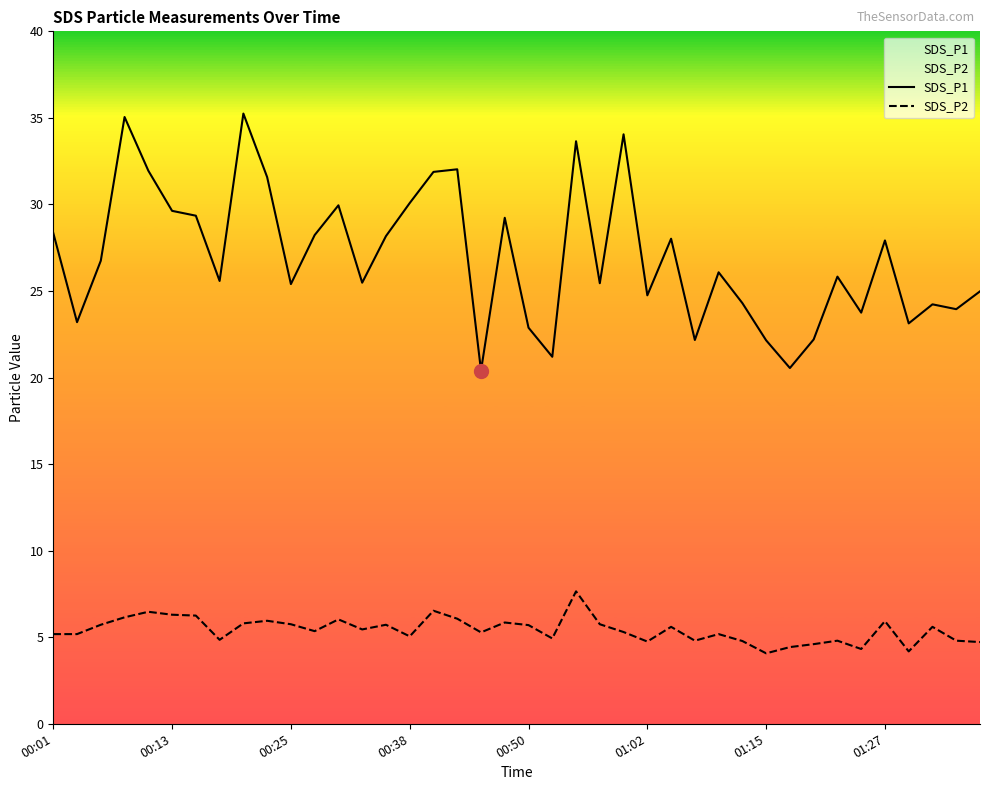

What is the total value across all series at 01:02?

29.5